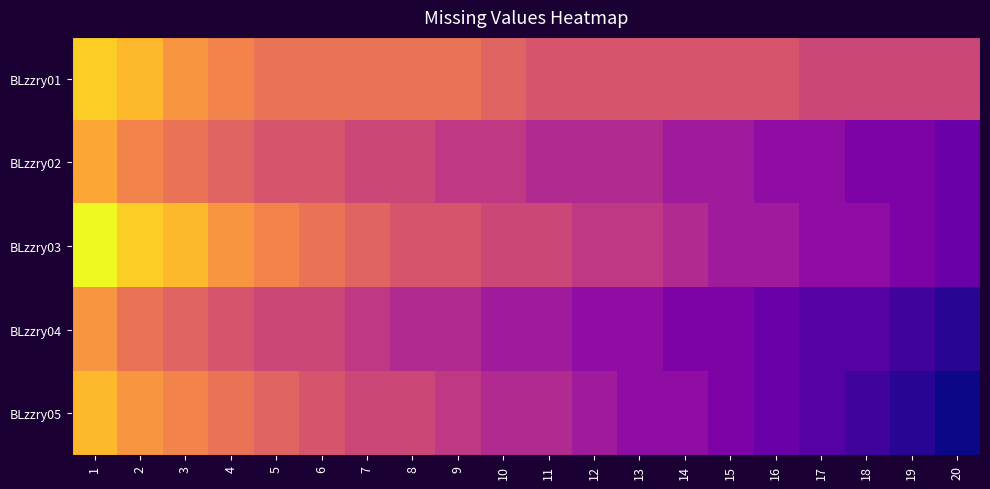

At which category does the chart reach its peak across all series?

1